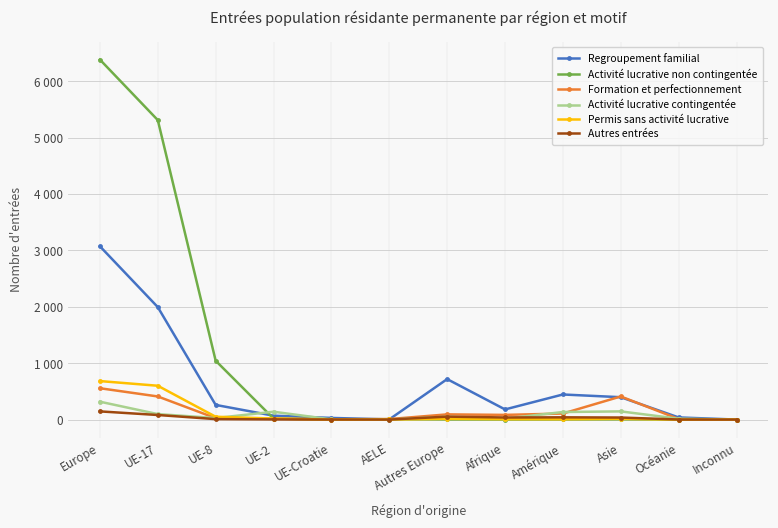

Which series has the largest total across all categories?

Activité lucrative non contingentée